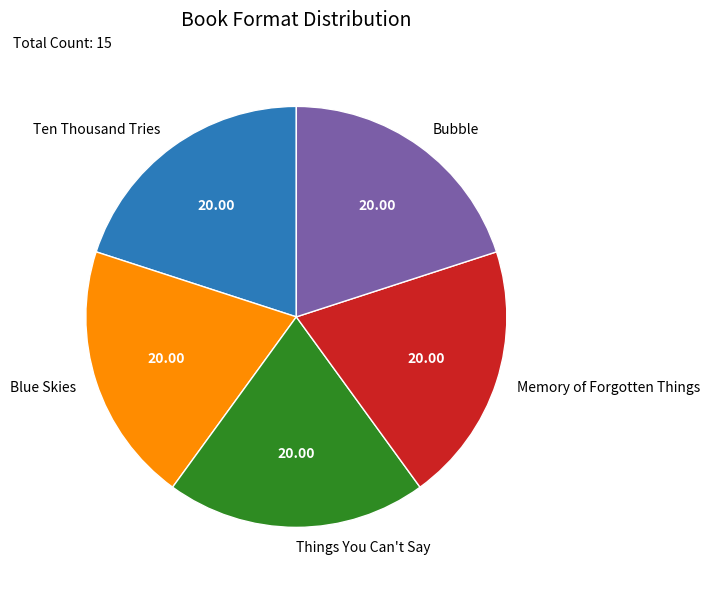

Does Ten Thousand Tries account for over 50% of the chart?

No